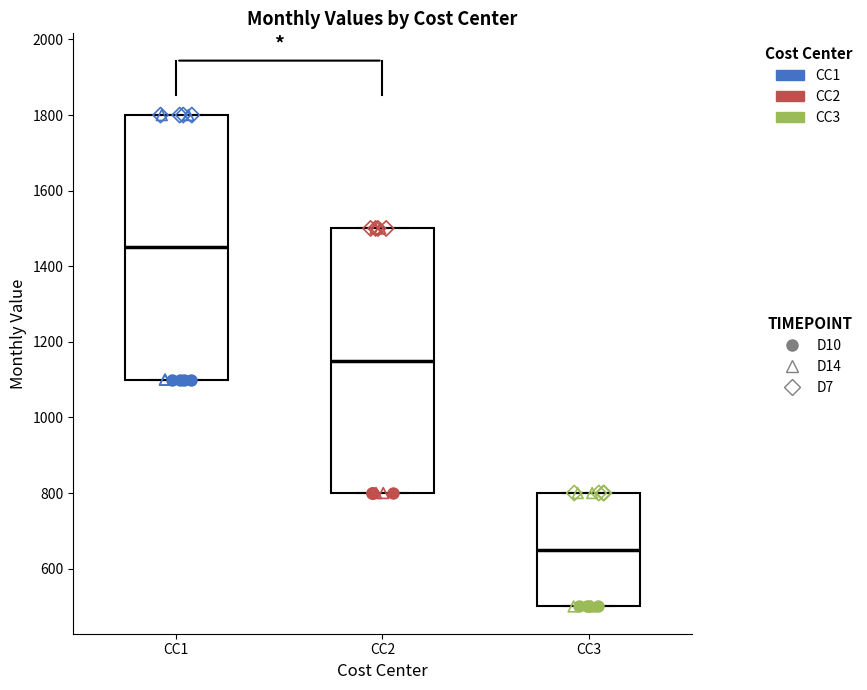

Where is the upper edge of the box for CC3 on the y-axis? The values are not printed on the chart, so give them approximately, as read against the axis.

800